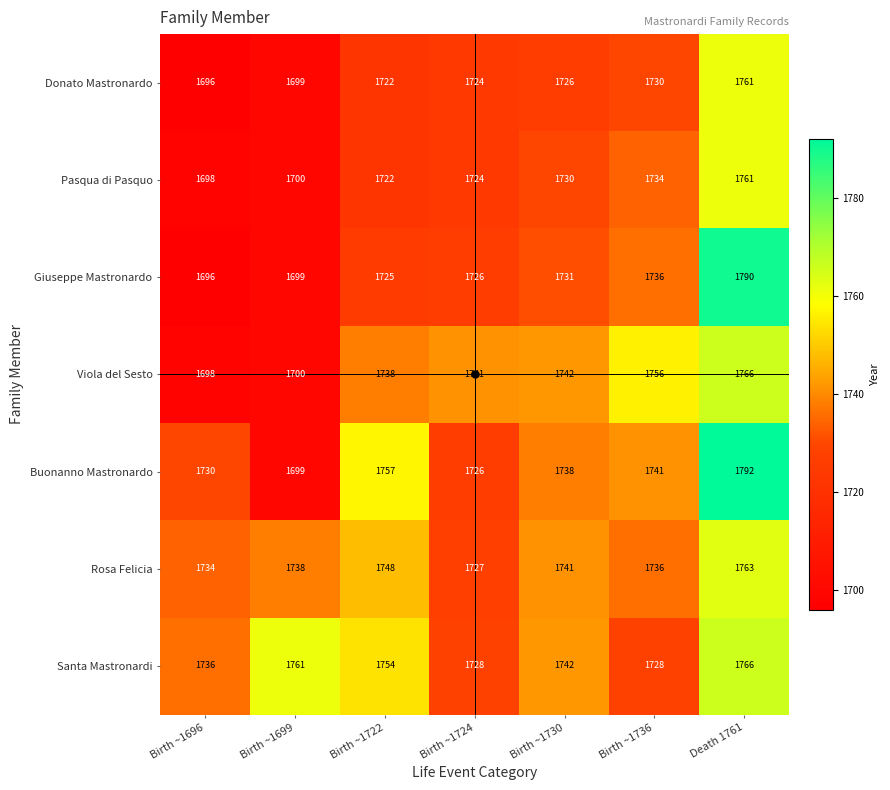

How many distinct data groups are displayed?

7